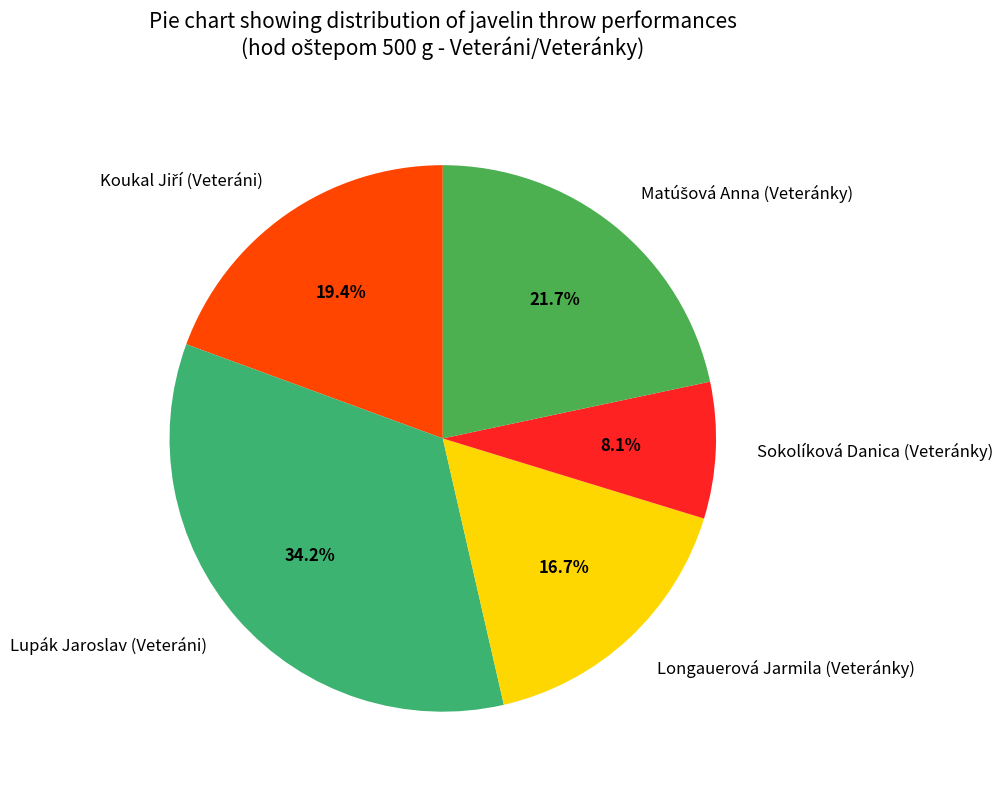

How much of the chart is everything except Longauerová Jarmila (Veteránky)?

83.3%